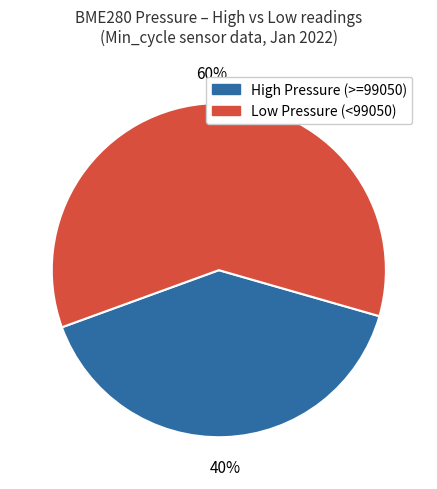

Combined, do High Pressure (>=99050) and Low Pressure (<99050) account for over 50%?

Yes